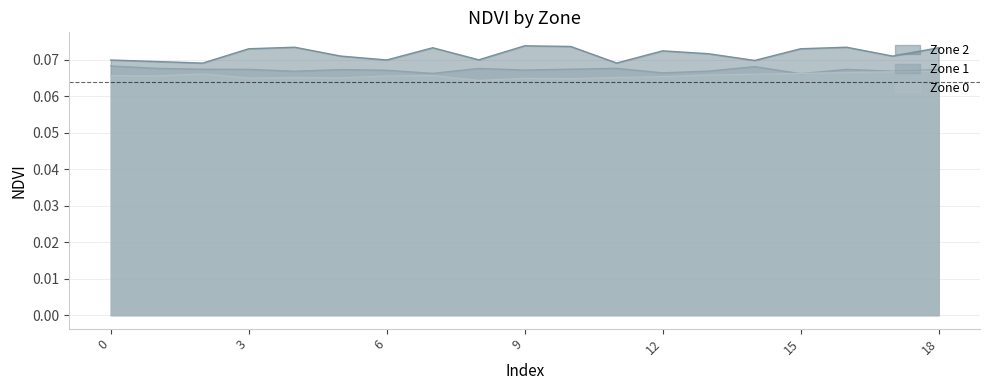

What are all the series names shown in the legend?

Zone 2, Zone 1, Zone 0